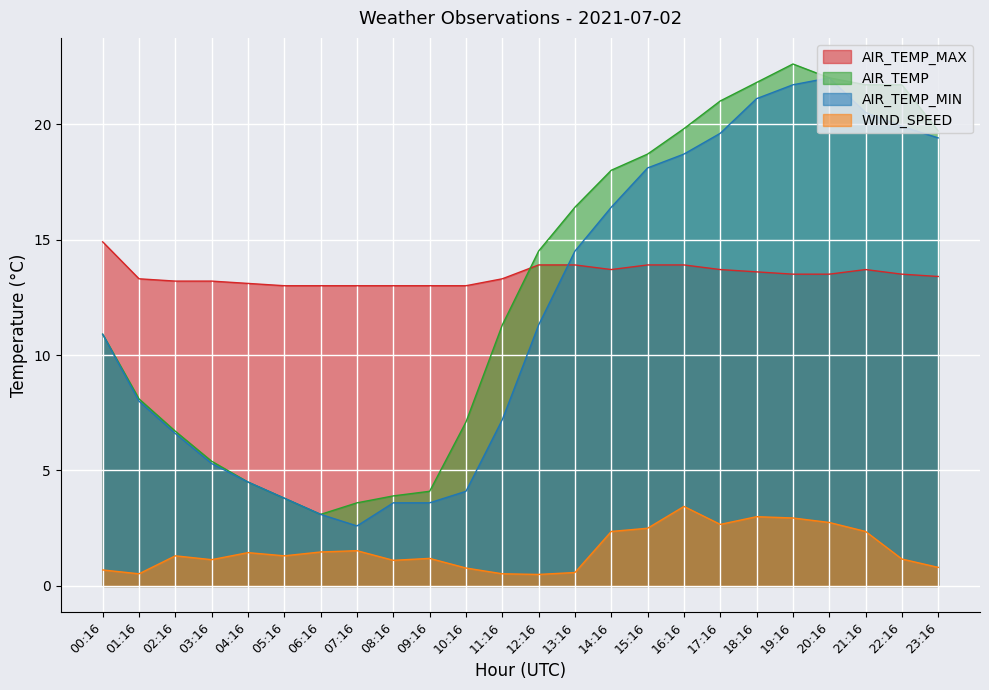

True or false: AIR_TEMP_MAX and WIND_SPEED intersect in this chart.

False